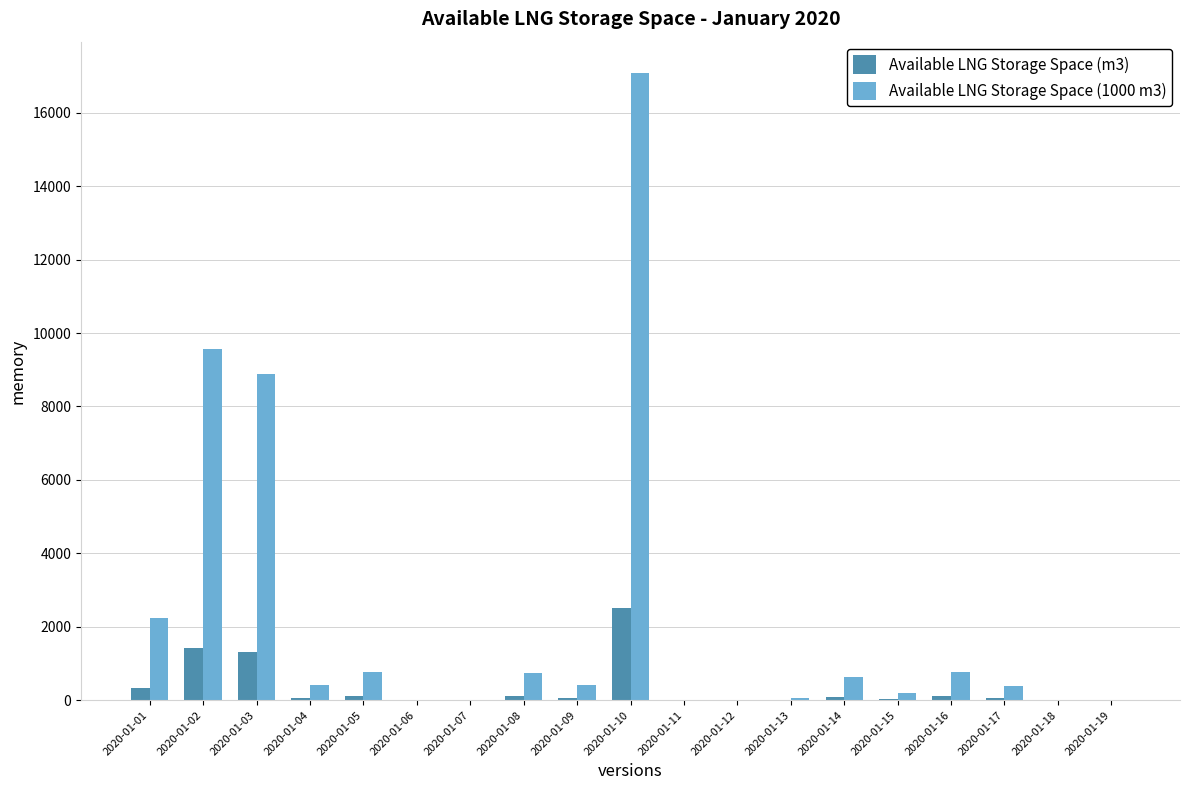

Which series has the largest total across all categories?

Available LNG Storage Space (1000 m3)